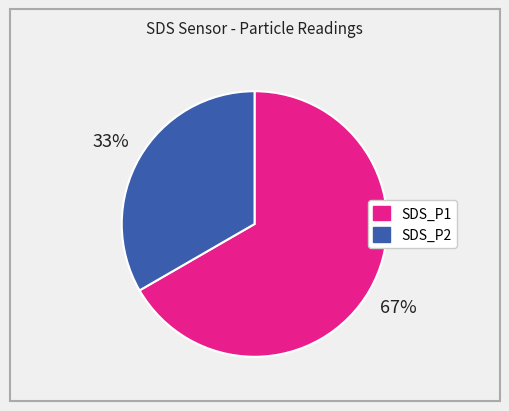

What is the smallest slice in the pie chart?

SDS_P2